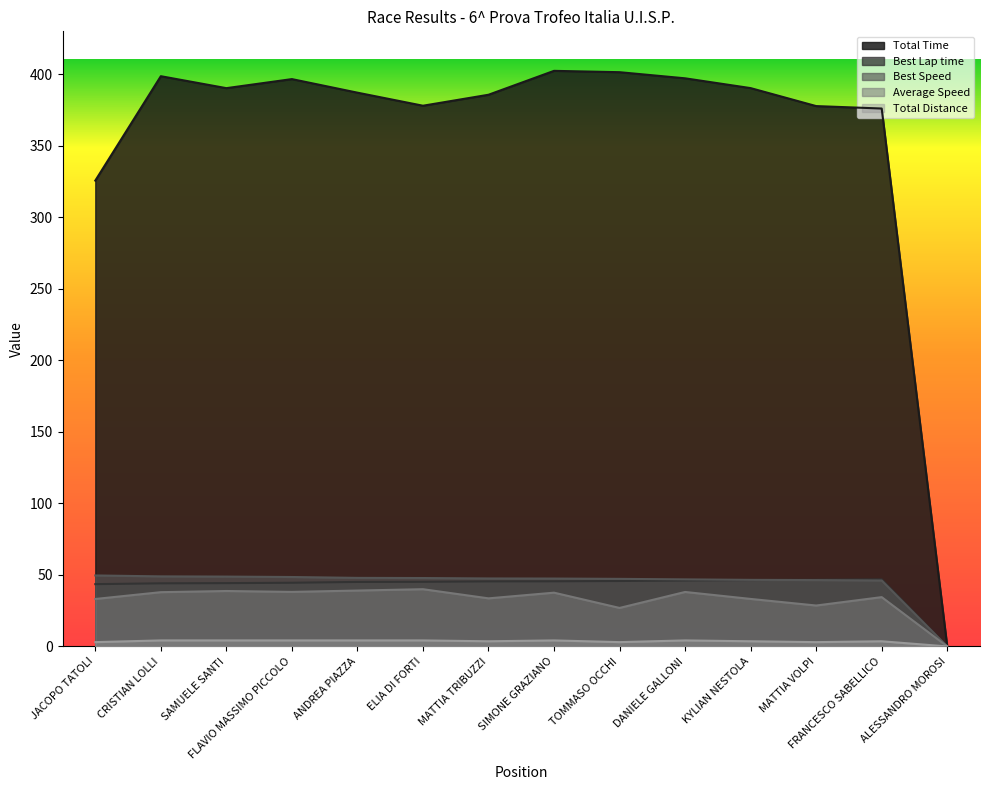

Which series has the largest range (max minus min)?

Total Time